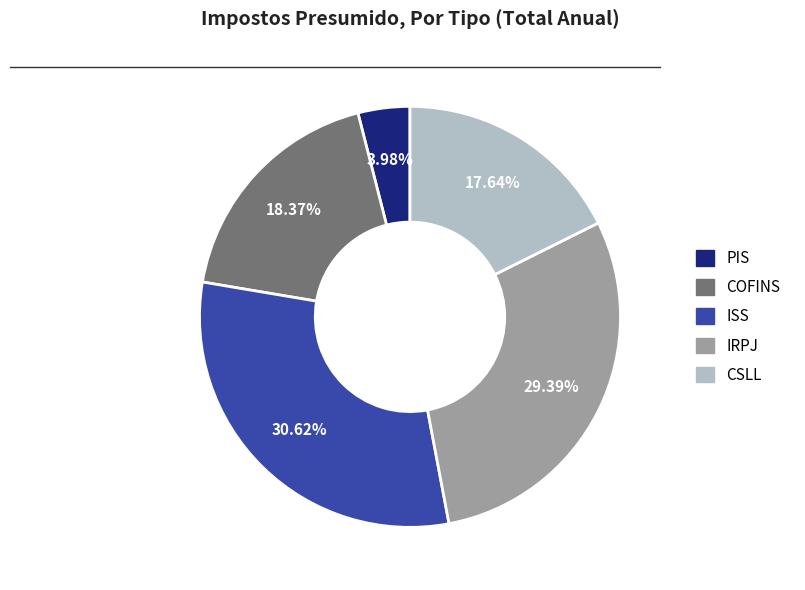

What percentage is the COFINS slice, to the nearest percent?

18%